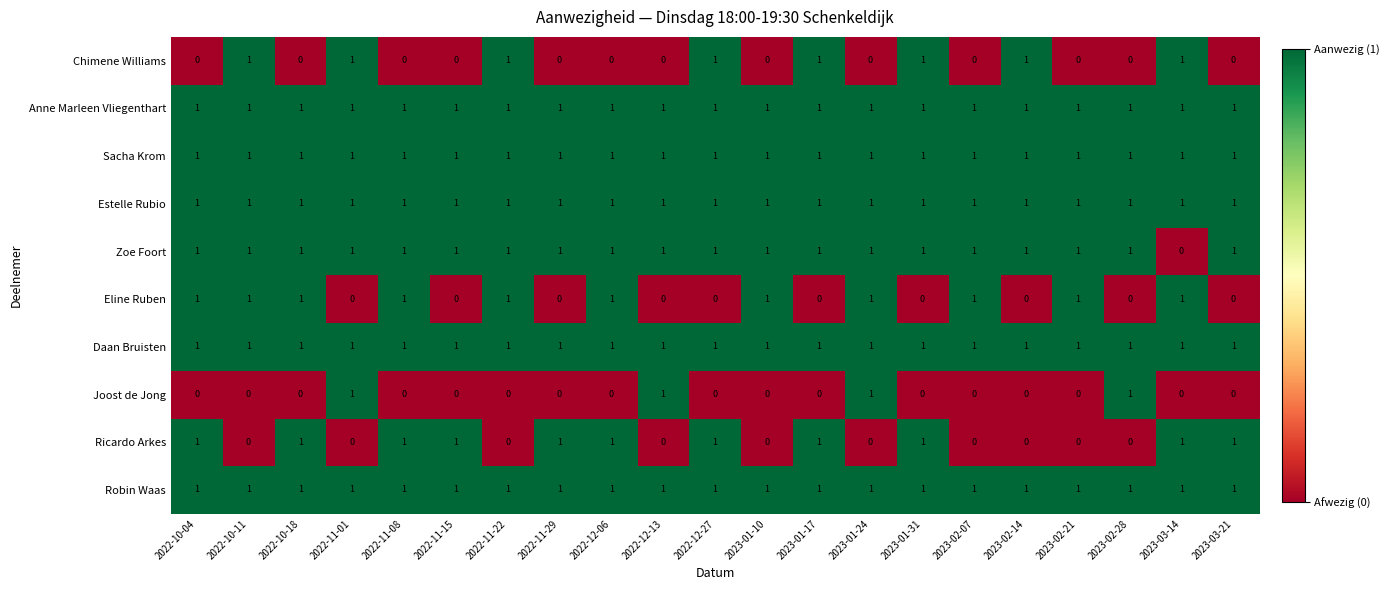

What is the total value across all series at 2023-02-14?

7